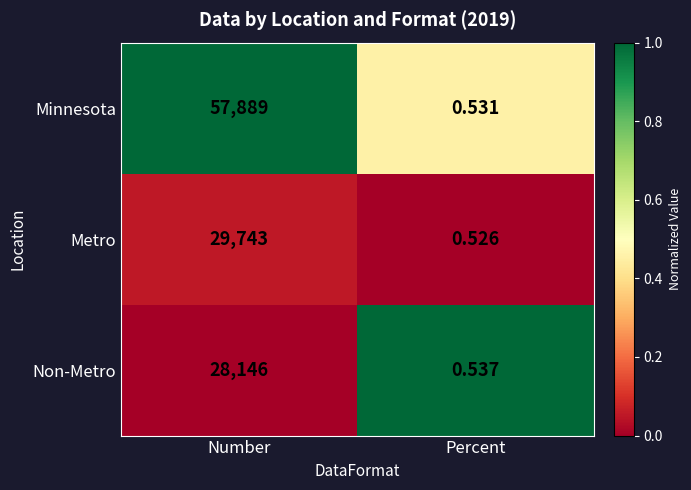

Which series has the largest range (max minus min)?

Minnesota